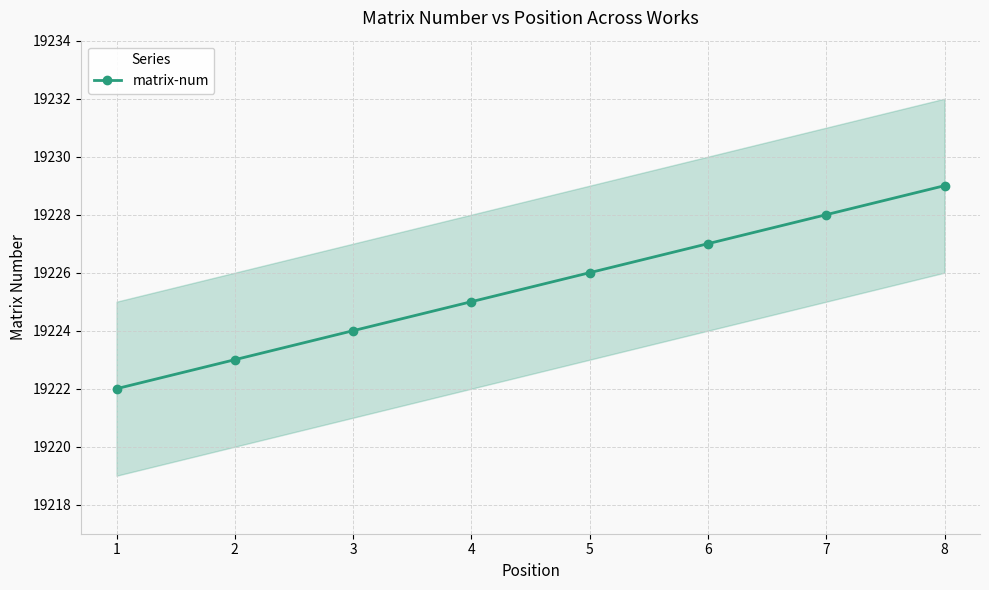

List the labels in order of matrix-num value, smallest first.

1, 2, 3, 4, 5, 6, 7, 8